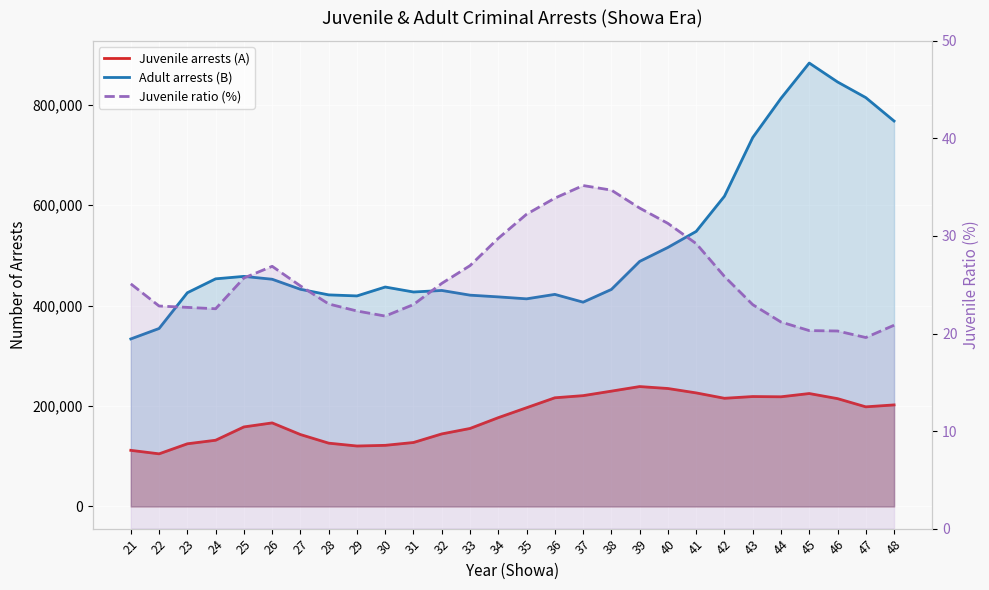

What is the total value across all series at 27?

575876.9